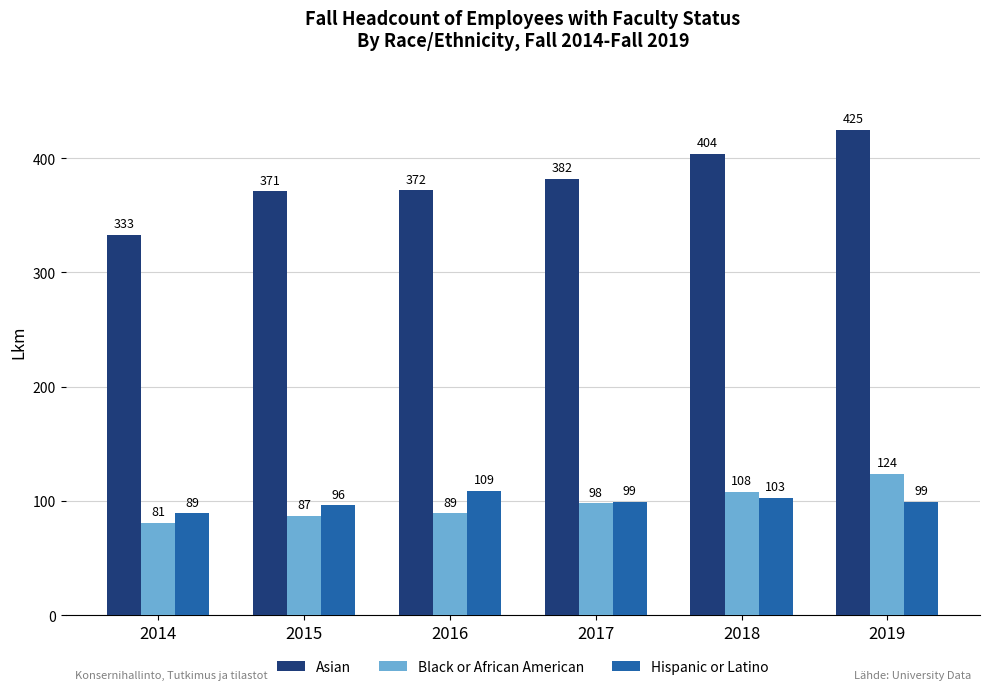

What is the smallest value displayed?

81